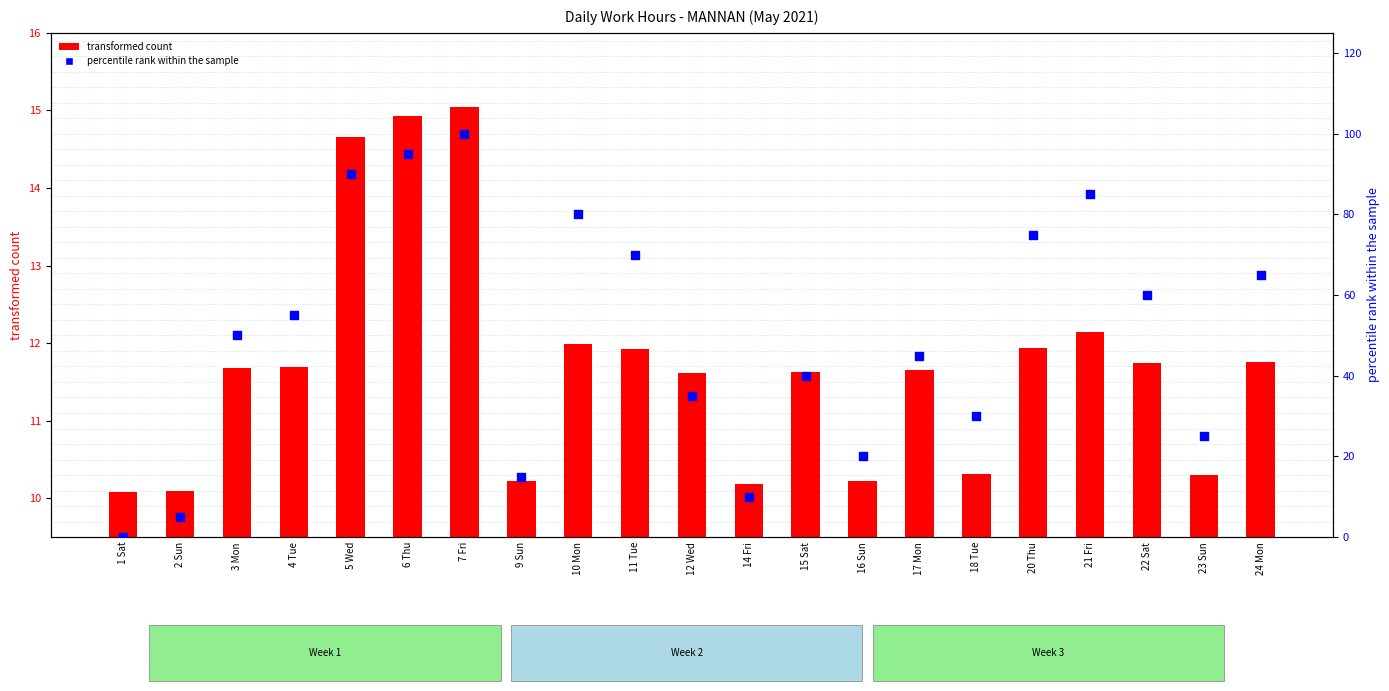

At which category is the sum across all series the highest?

7 Fri